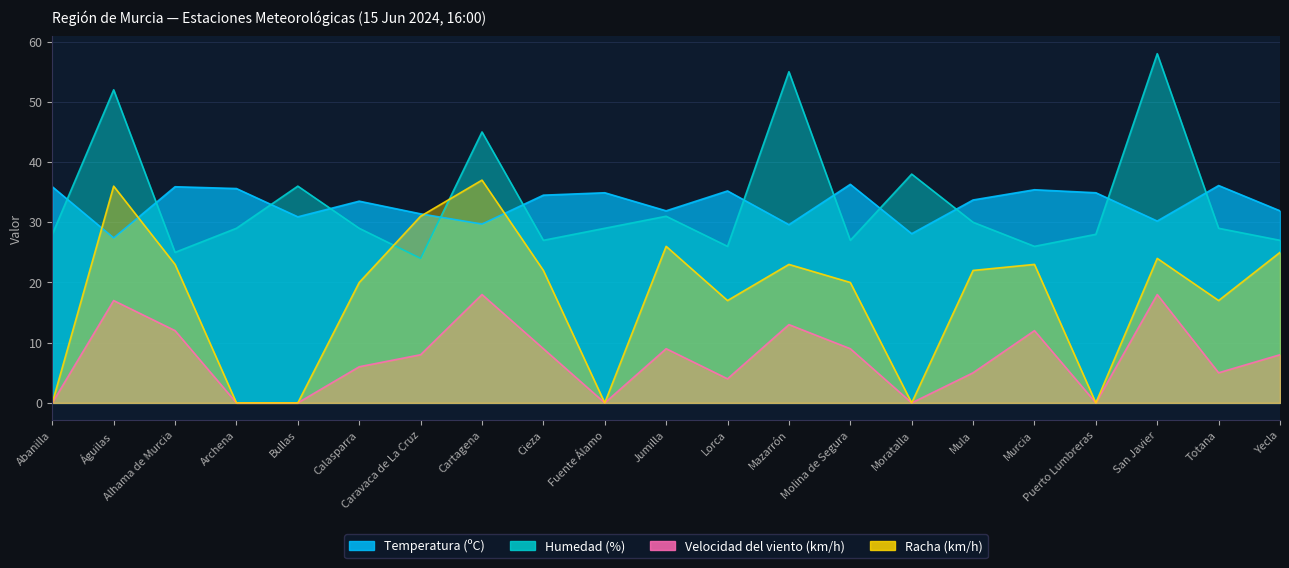

How many values in Velocidad del viento (km/h) are above zero?

15